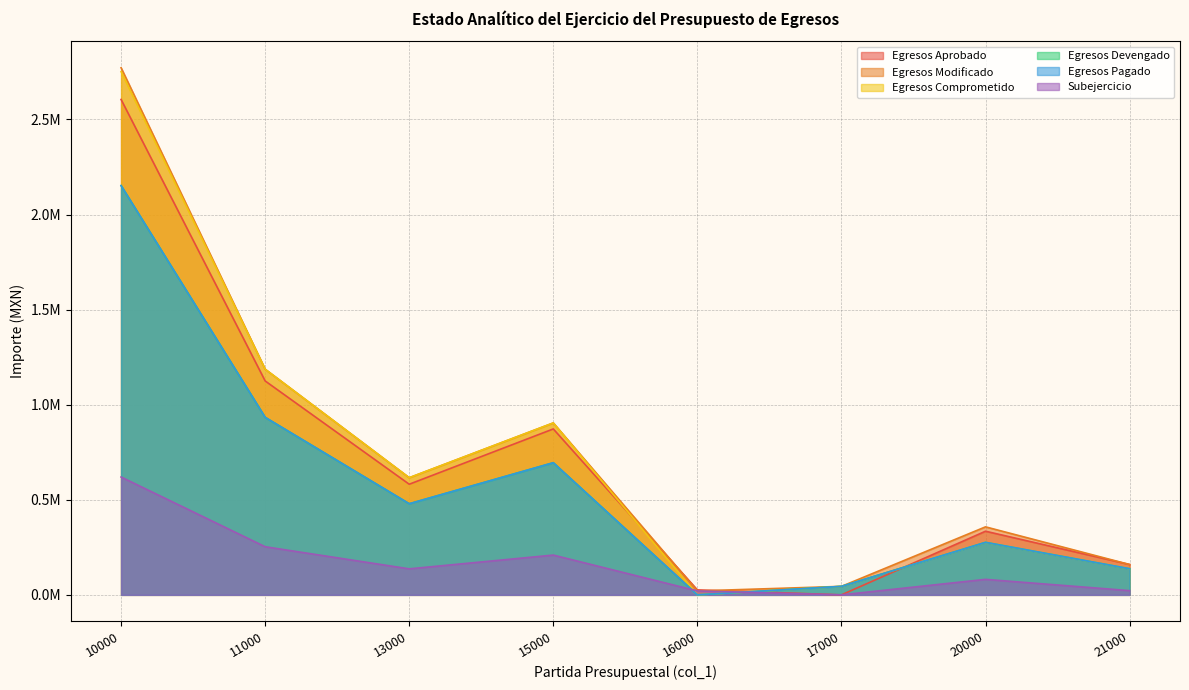

How many data points in Egresos Devengado are less than 479174?

4